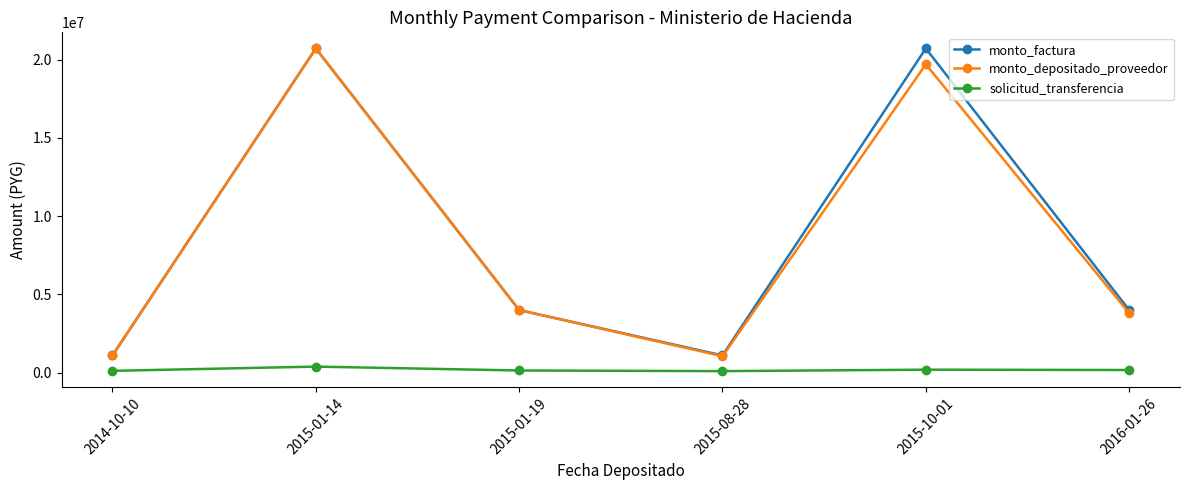

True or false: monto_depositado_proveedor and solicitud_transferencia cross at least once.

False